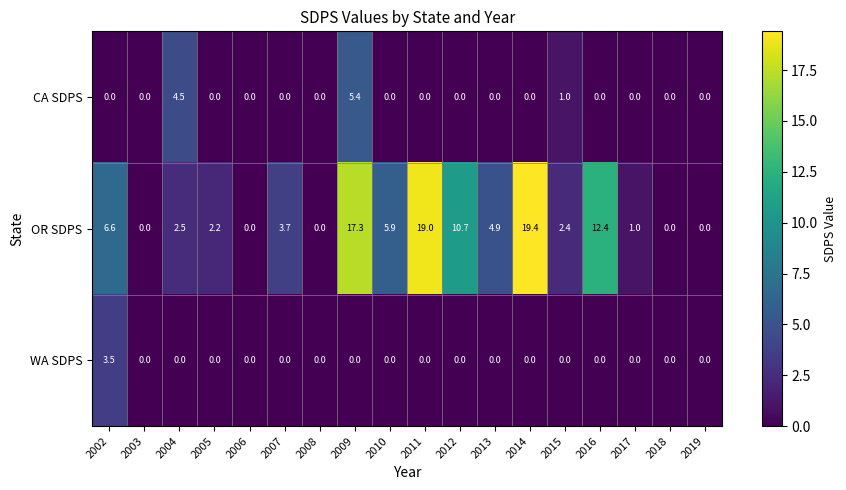

Which series has the largest total across all categories?

OR SDPS